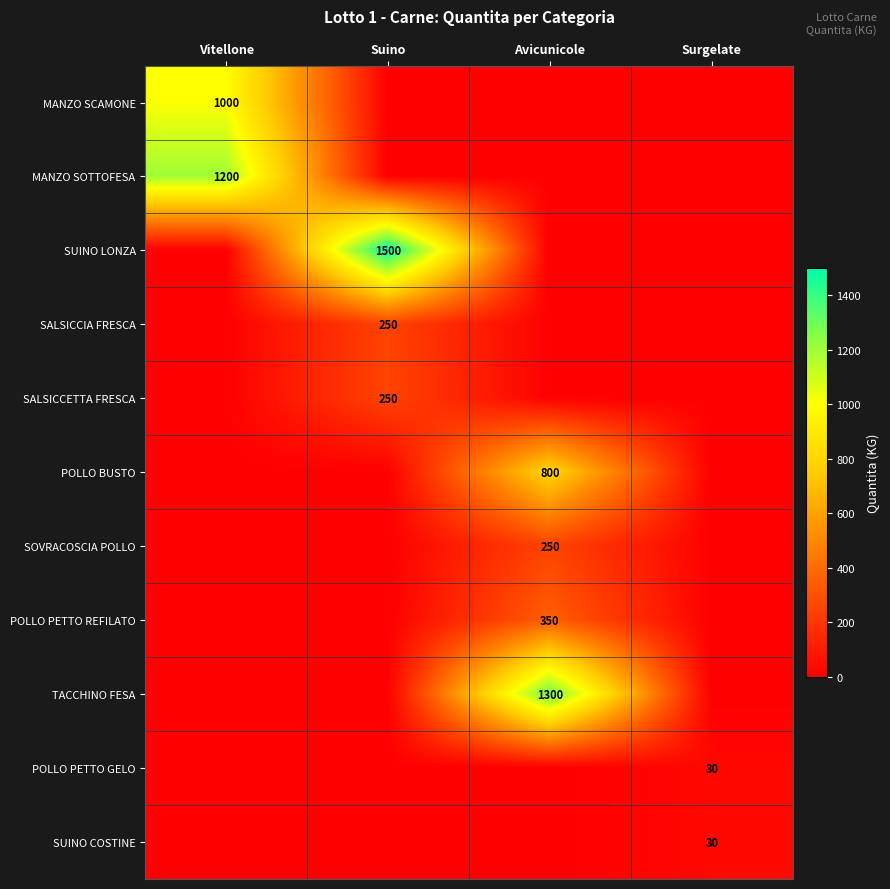

The value of SUINO LONZA at Suino is 1500. True or false?

True